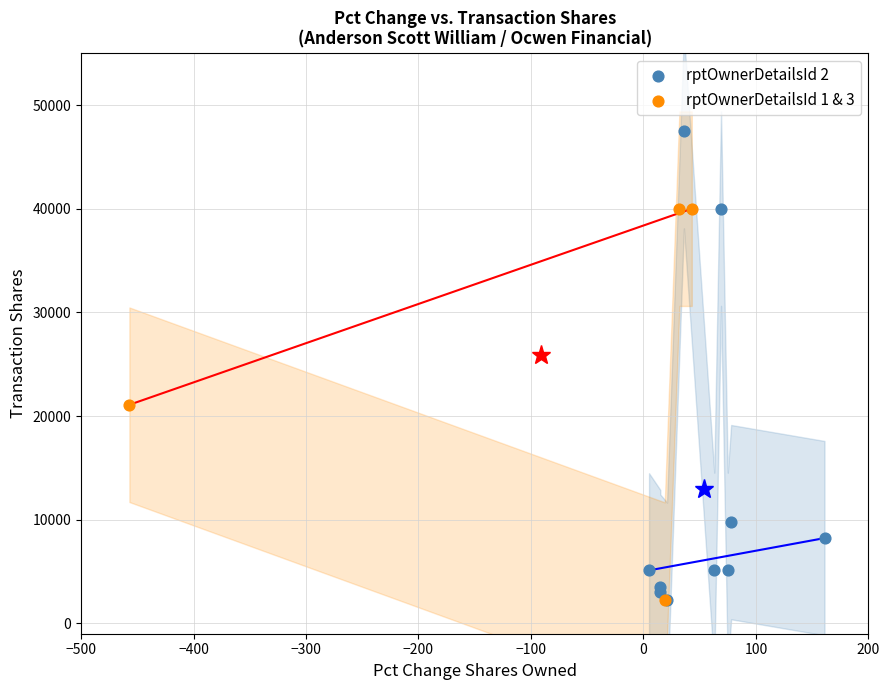

Which series has the largest Y range (max minus min)?

rptOwnerDetailsId 2